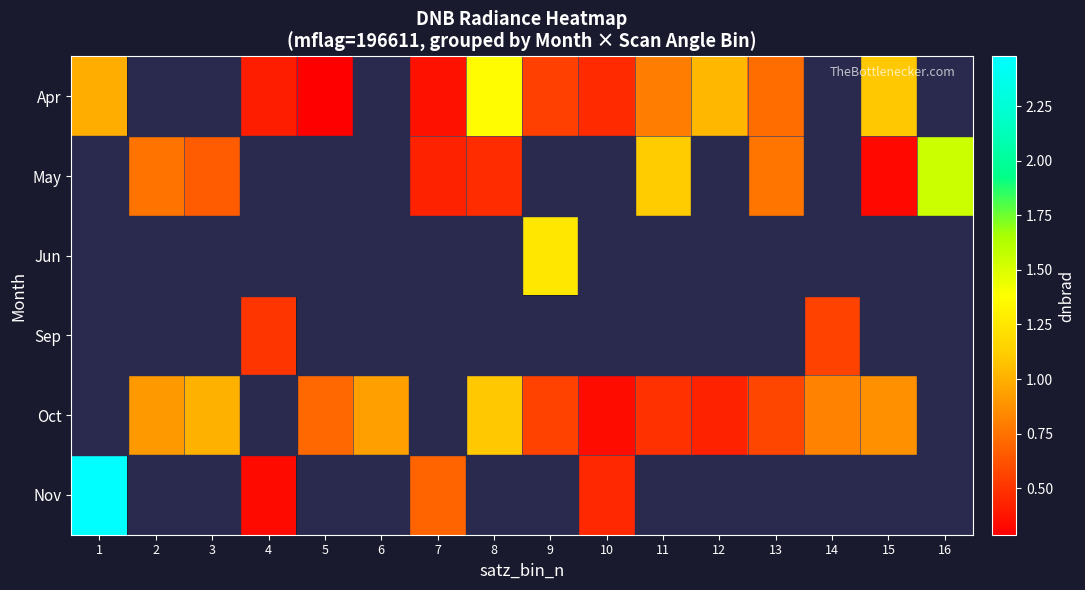

What is the sum of the Nov values at 7 and 4?

1.0